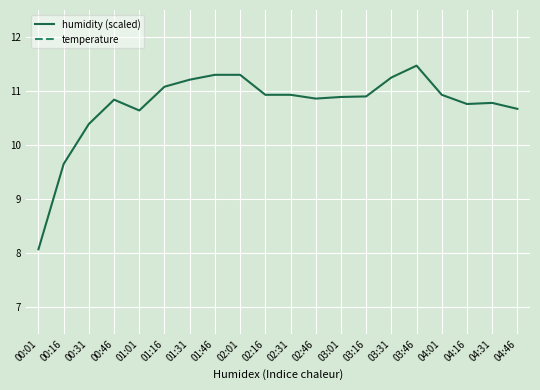

What is the label of the 11th point from the right?

02:16